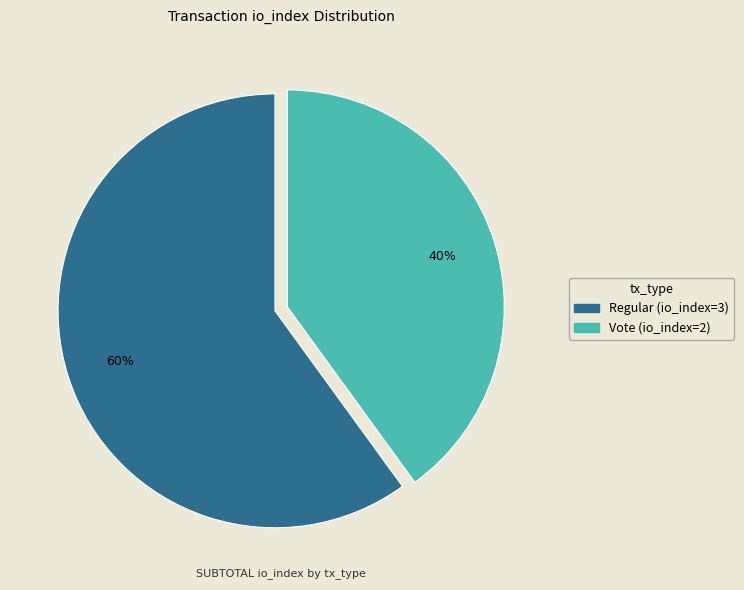

What is the smallest slice in the pie chart?

Vote (io_index=2)